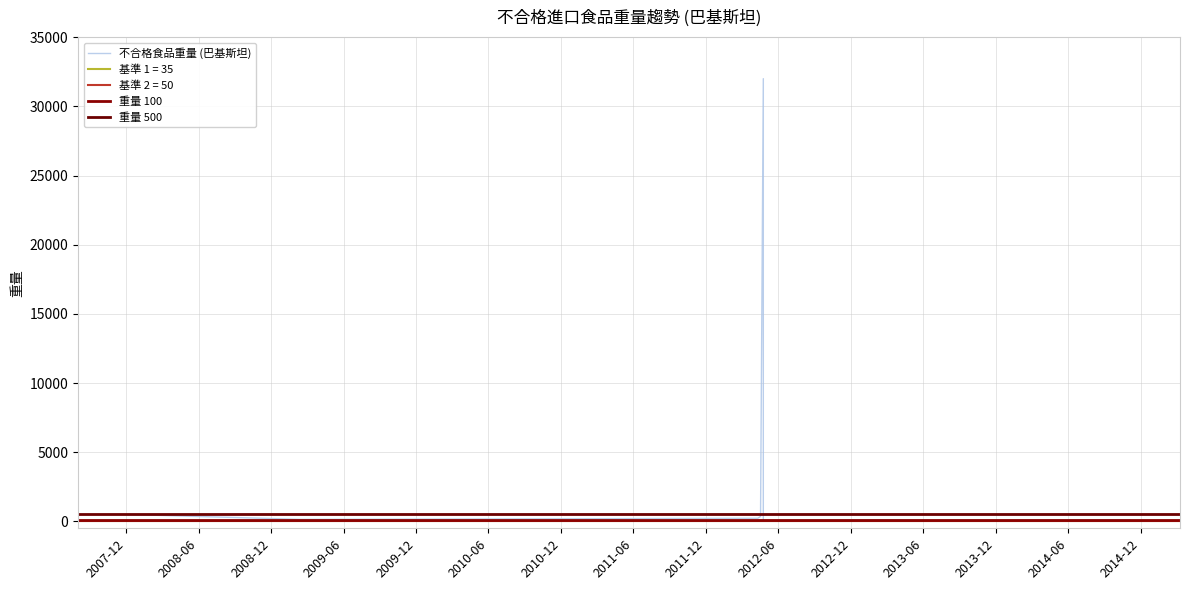

How many data points does each series have?

9